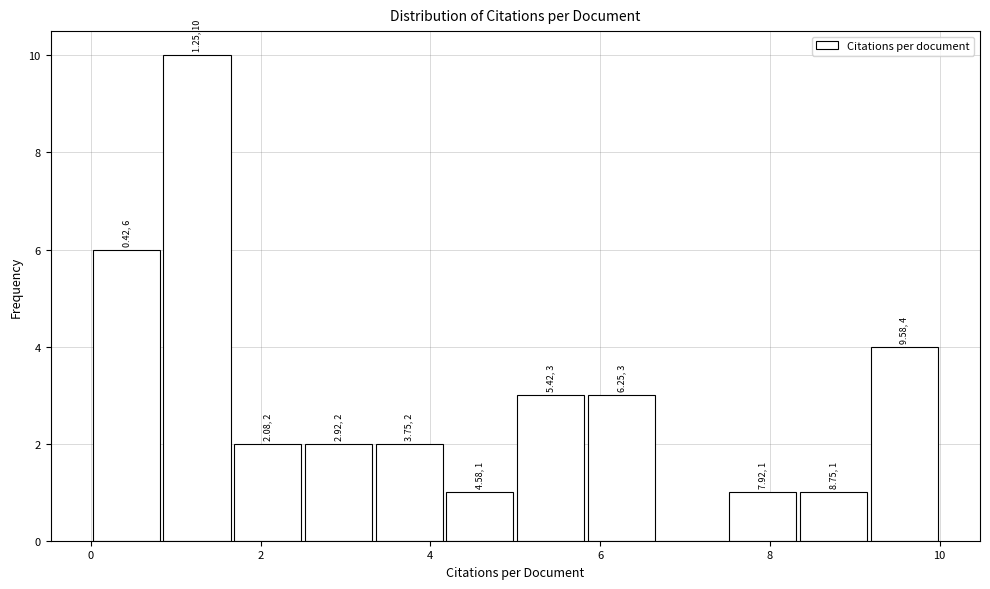

Over which range of the x-axis is the bar tallest?

0.8 to 1.6